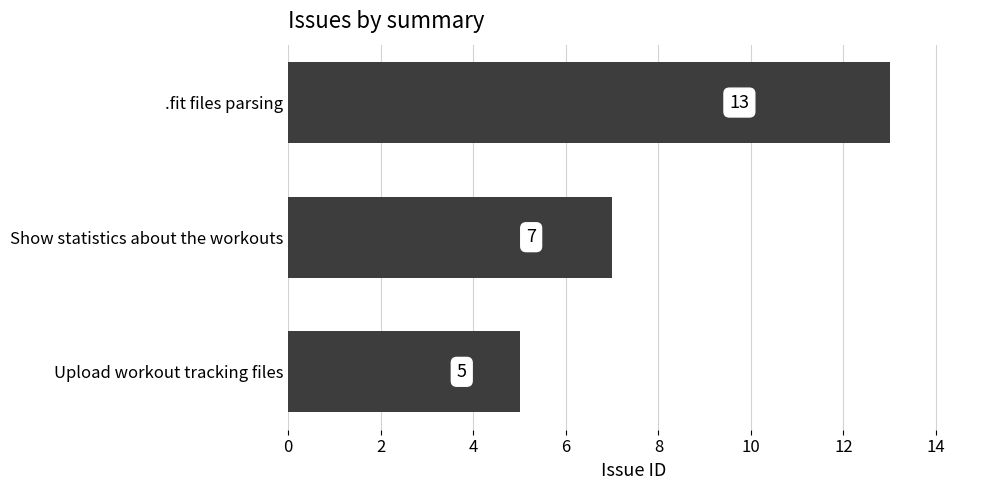

Reading bottom to top, transcribe all the data shown in this chart.

Upload workout tracking files=5	Show statistics about the workouts=7	.fit files parsing=13